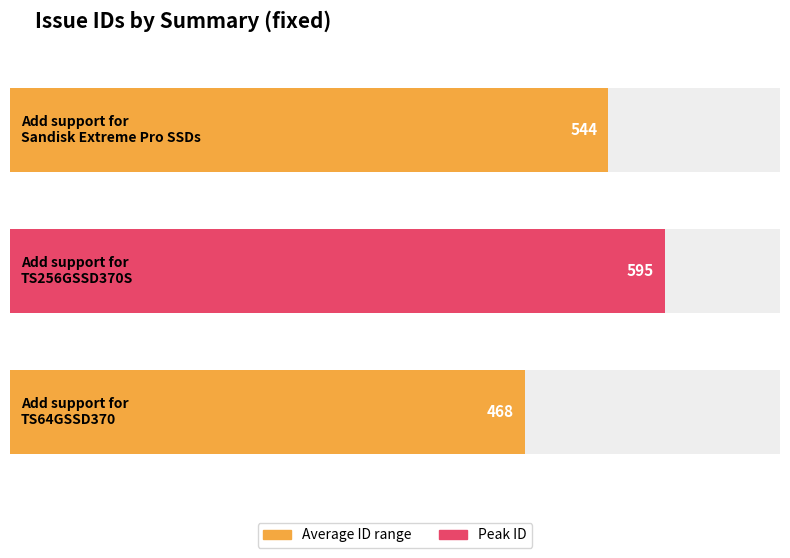

What is the label of the 1st bar from the left?

Add support for
Sandisk Extreme Pro SSDs